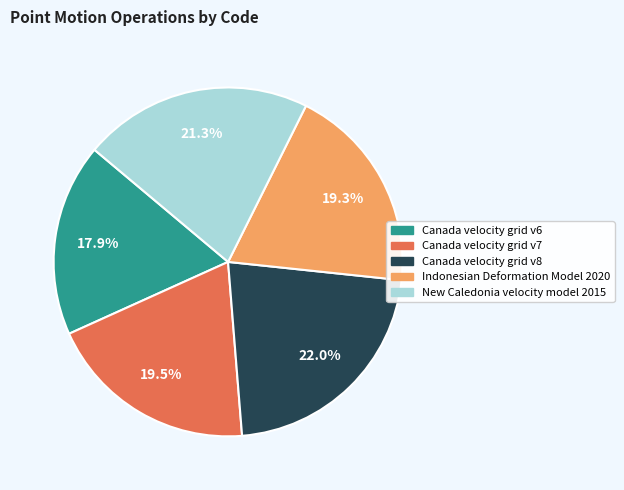

True or false: Indonesian Deformation Model 2020 accounts for 19% of the total.

True